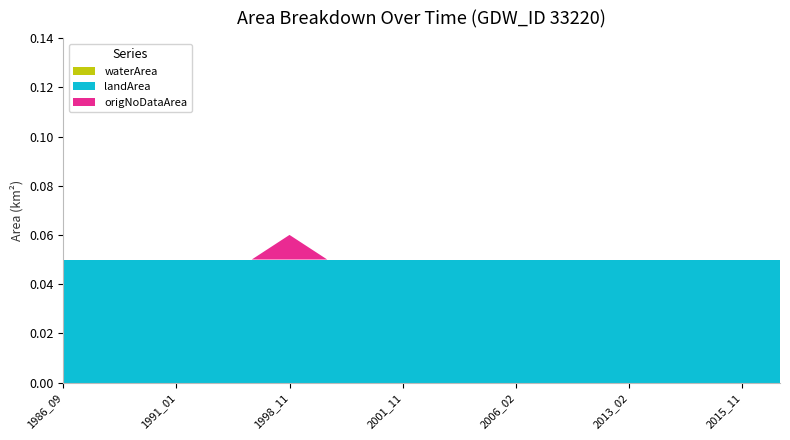

Reading right to left, what are all the values shown in this chart?

waterArea: 2015_12=0.0	2015_11=0.0	2015_03=0.0	2014_12=0.0	2013_02=0.0	2010_12=0.0	2008_05=0.0	2006_02=0.0	2006_01=0.0	2002_03=0.0	2001_11=0.0	2001_06=0.0	1998_12=0.0	1998_11=0.0	1993_02=0.0	1992_04=0.0	1991_01=0.0	1987_11=0.0	1987_10=0.0	1986_09=0.0
landArea: 2015_12=0.1	2015_11=0.1	2015_03=0.1	2014_12=0.1	2013_02=0.1	2010_12=0.1	2008_05=0.1	2006_02=0.1	2006_01=0.1	2002_03=0.1	2001_11=0.1	2001_06=0.1	1998_12=0.1	1998_11=0.1	1993_02=0.1	1992_04=0.1	1991_01=0.1	1987_11=0.1	1987_10=0.1	1986_09=0.1
origNoDataArea: 2015_12=0.0	2015_11=0.0	2015_03=0.0	2014_12=0.0	2013_02=0.0	2010_12=0.0	2008_05=0.0	2006_02=0.0	2006_01=0.0	2002_03=0.0	2001_11=0.0	2001_06=0.0	1998_12=0.0	1998_11=0.0	1993_02=0.0	1992_04=0.0	1991_01=0.0	1987_11=0.0	1987_10=0.0	1986_09=0.0